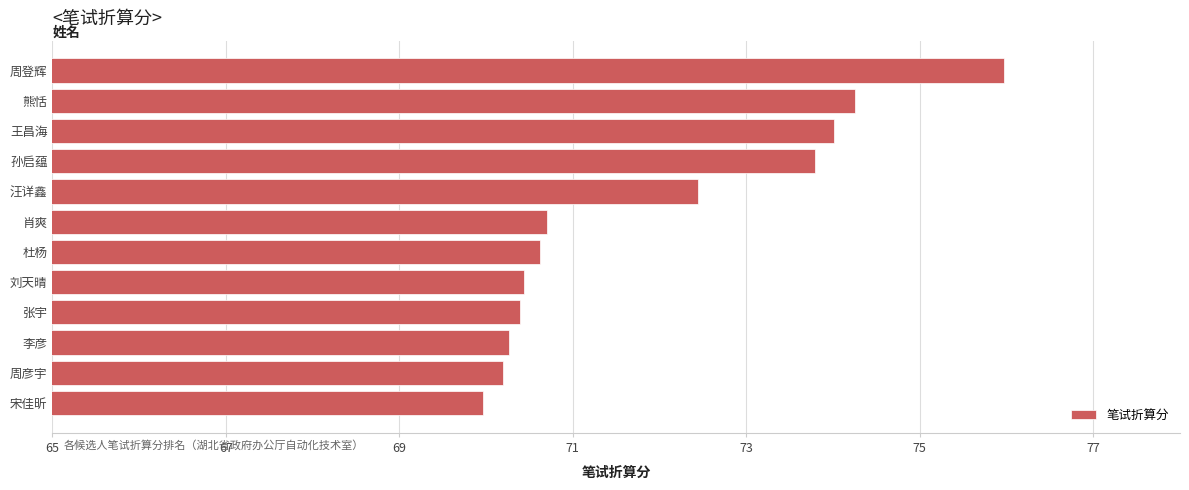

True or false: the data shows 47.4 at 张宇.

False